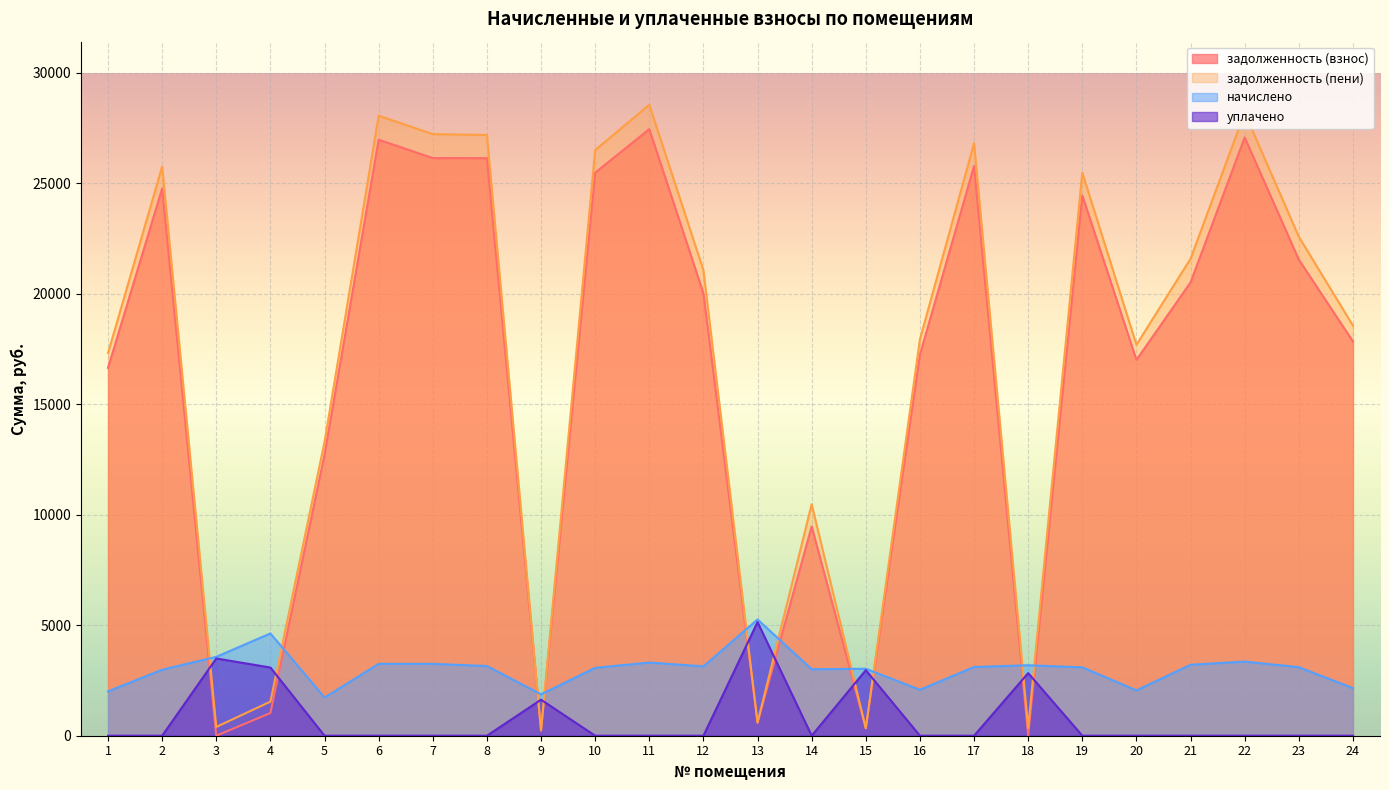

At which label is задолженность (взнос) closest to 13728?

5